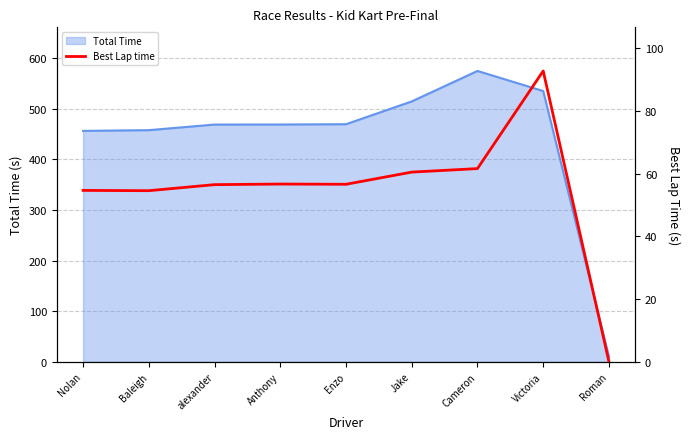

How many values are above zero?

8